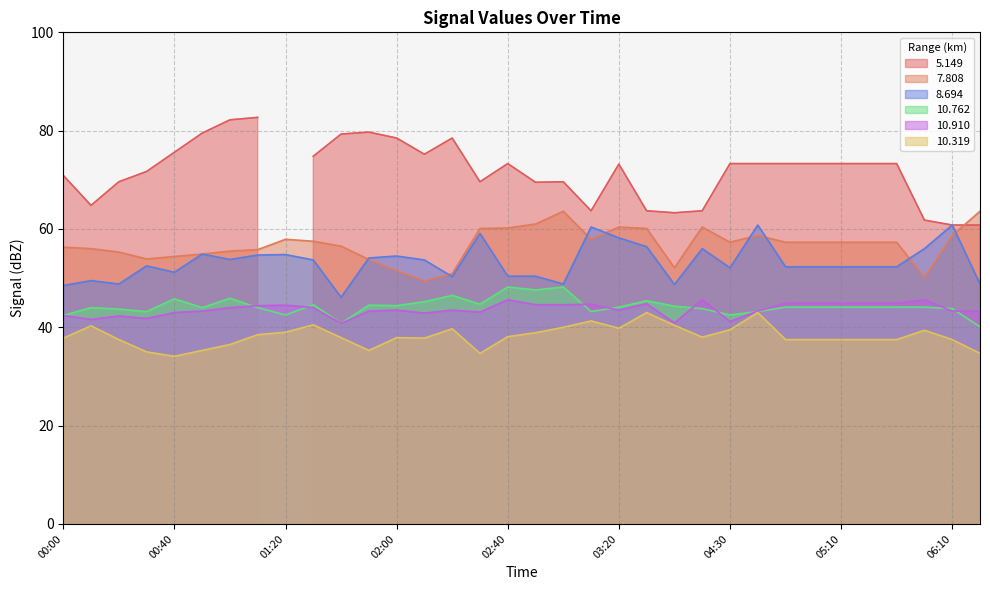

The value of  10.910 at 04:50 is 77.6. True or false?

False